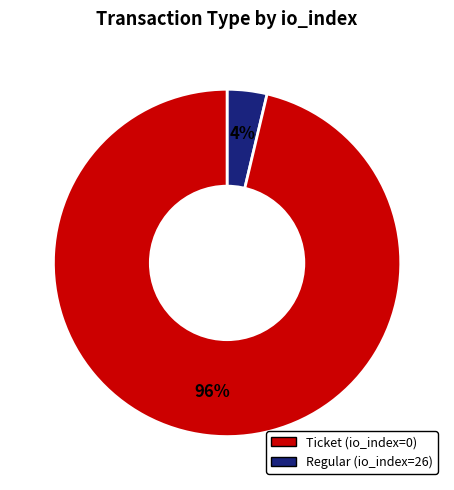

What is the largest slice in the pie chart?

Regular